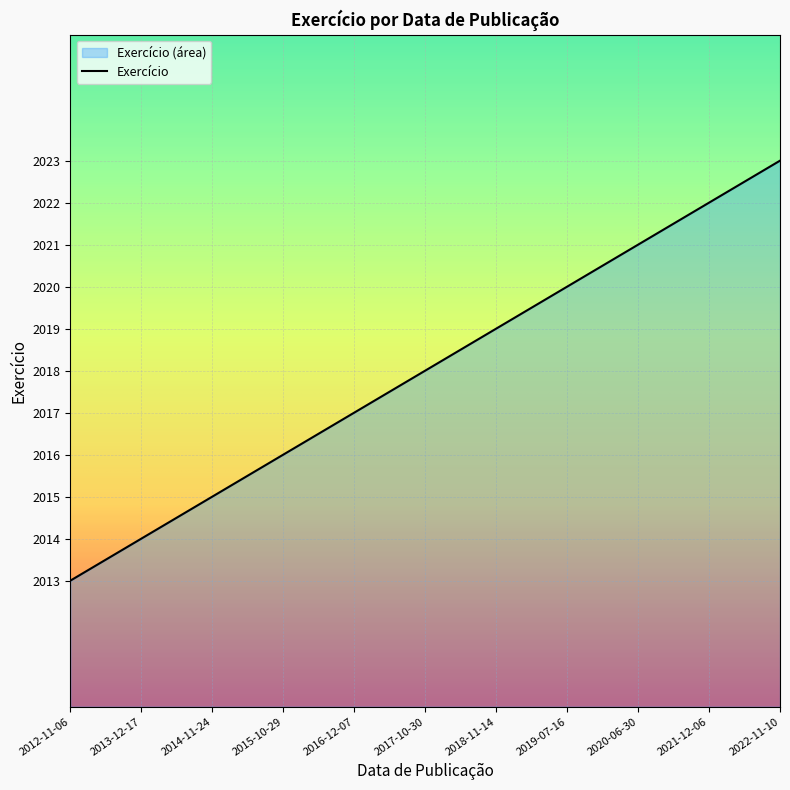

The chart shows a value of 2019 at 2018-11-14. True or false?

True